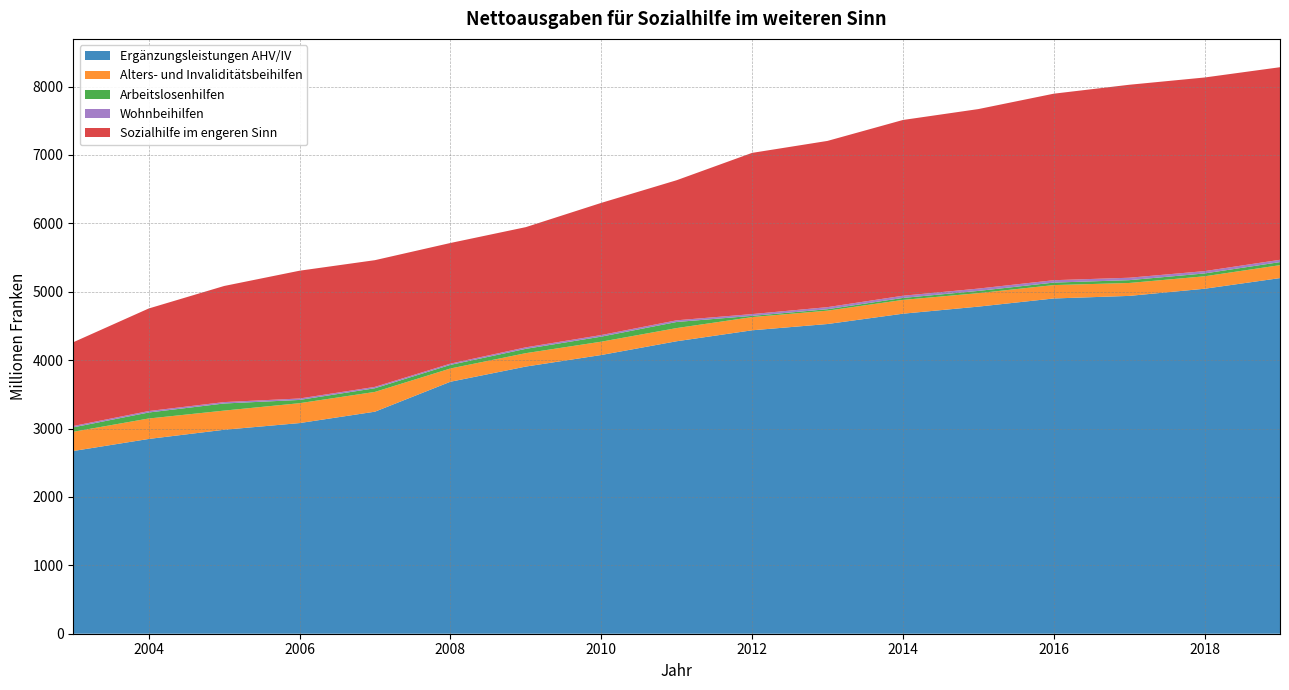

Reading right to left, transcribe all the data shown in this chart.

Ergänzungsleistungen AHV/IV: 2019=5199.2	2018=5043.6	2017=4939.0	2016=4901.3	2015=4782.1	2014=4678.7	2013=4527.9	2012=4435.9	2011=4275.9	2010=4074.7	2009=3905.8	2008=3683.7	2007=3246.2	2006=3079.6	2005=2981.9	2004=2847.5	2003=2671.3
Alters- und Invaliditätsbeihilfen: 2019=189.4	2018=182.0	2017=188.9	2016=195.8	2015=196.9	2014=201.7	2013=195.3	2012=193.0	2011=192.7	2010=194.7	2009=196.0	2008=193.9	2007=289.2	2006=290.8	2005=280.1	2004=299.0	2003=281.4
Arbeitslosenhilfen: 2019=44.4	2018=41.6	2017=41.2	2016=36.4	2015=32.7	2014=28.7	2013=21.2	2012=18.0	2011=88.9	2010=73.8	2009=63.1	2008=52.6	2007=53.7	2006=47.4	2005=104.0	2004=87.7	2003=64.3
Wohnbeihilfen: 2019=33.9	2018=34.1	2017=35.4	2016=34.9	2015=34.1	2014=32.1	2013=30.3	2012=26.1	2011=24.5	2010=23.4	2009=22.2	2008=18.6	2007=20.0	2006=21.0	2005=20.4	2004=21.2	2003=20.0
Sozialhilfe im engeren Sinn: 2019=2815.4	2018=2830.7	2017=2821.2	2016=2726.8	2015=2624.3	2014=2569.4	2013=2430.2	2012=2356.7	2011=2048.0	2010=1932.0	2009=1757.1	2008=1763.4	2007=1852.3	2006=1868.3	2005=1697.4	2004=1499.3	2003=1224.4